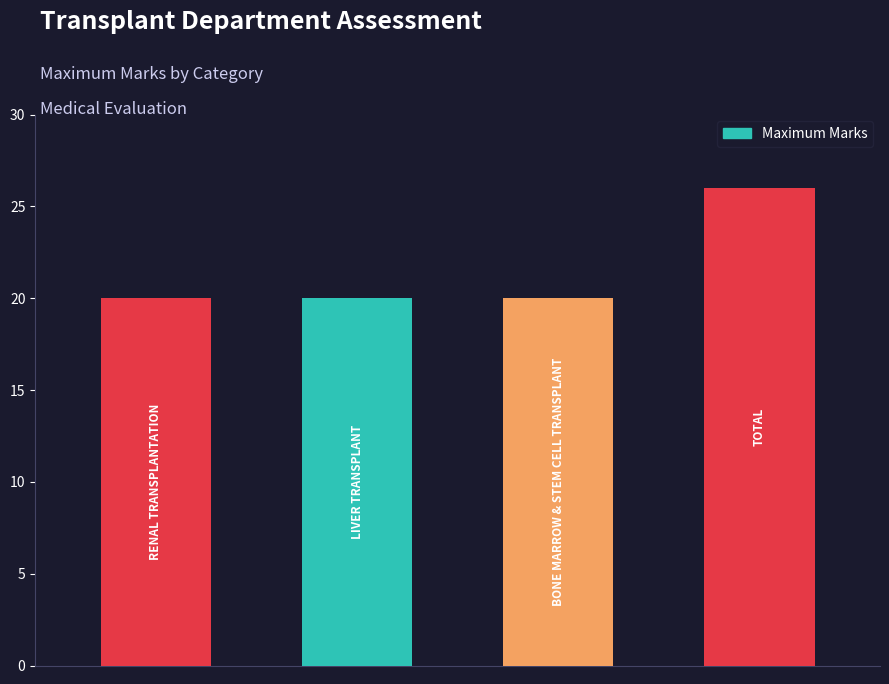

Reading left to right, transcribe all the data shown in this chart.

20	20	20	26